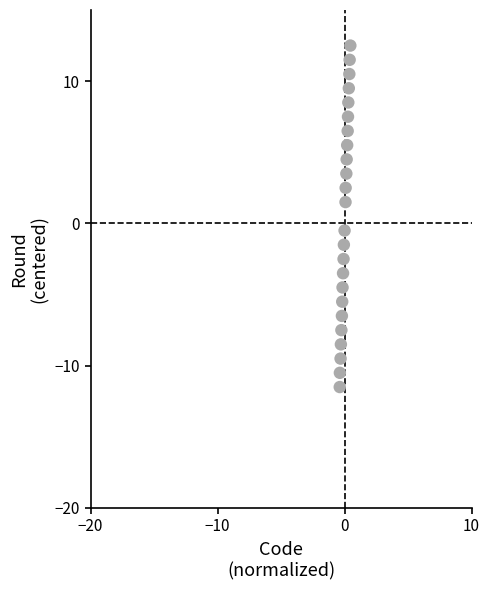

What is the range of X values (max minus min)?

0.8